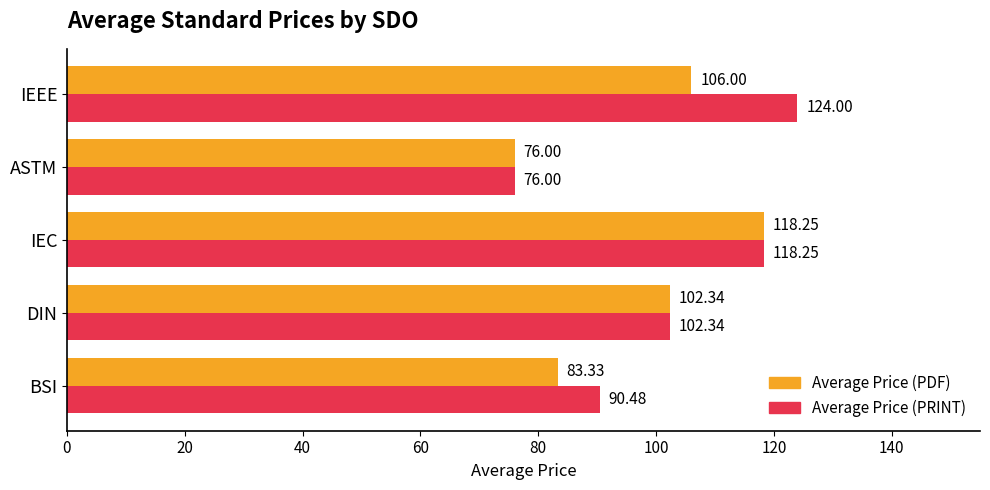

What is the total value across all series at IEC?

236.5